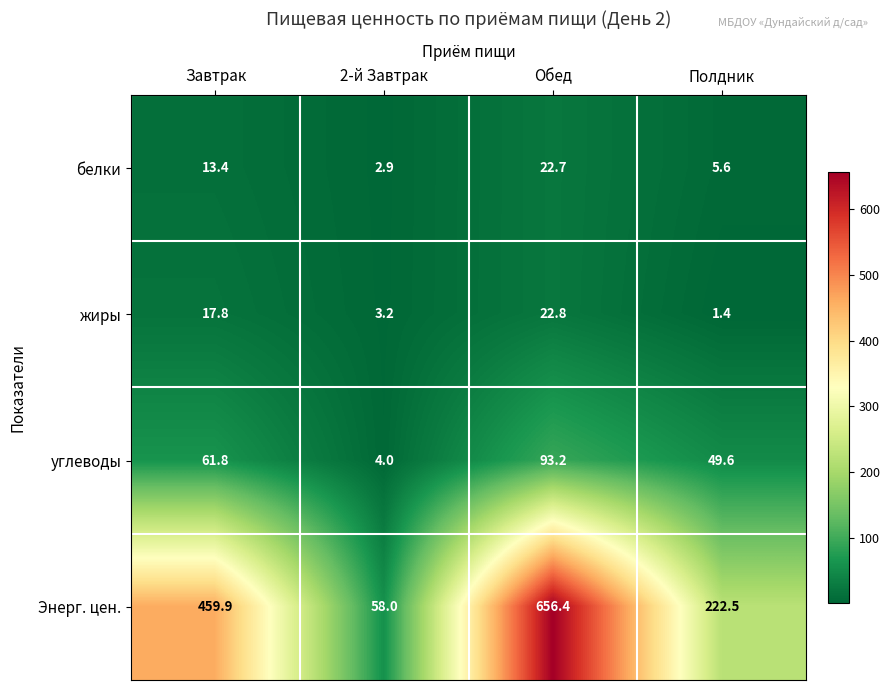

How many values in the углеводы series exceed 61?

2